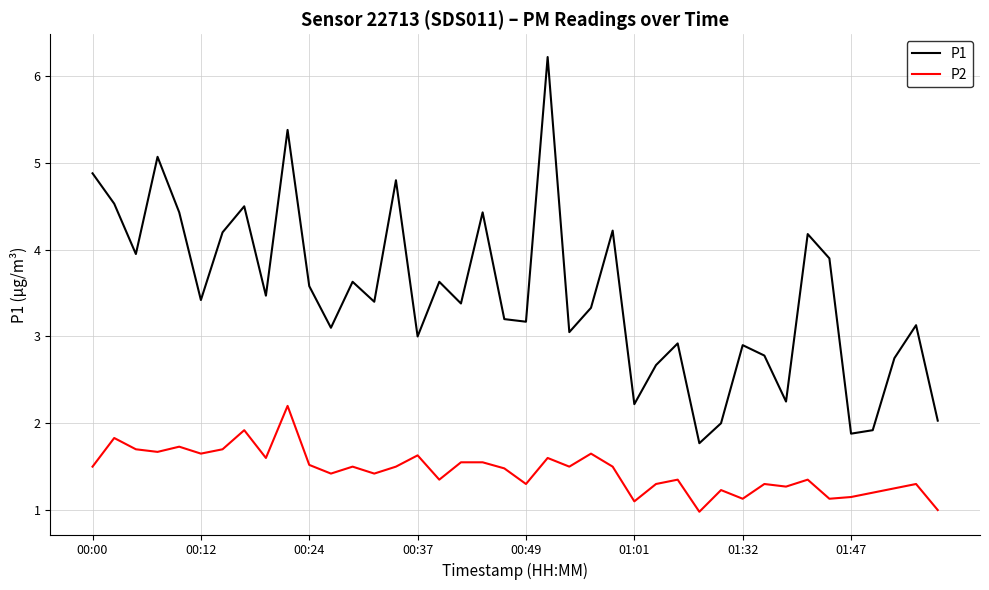

True or false: P1 and P2 intersect in this chart.

False